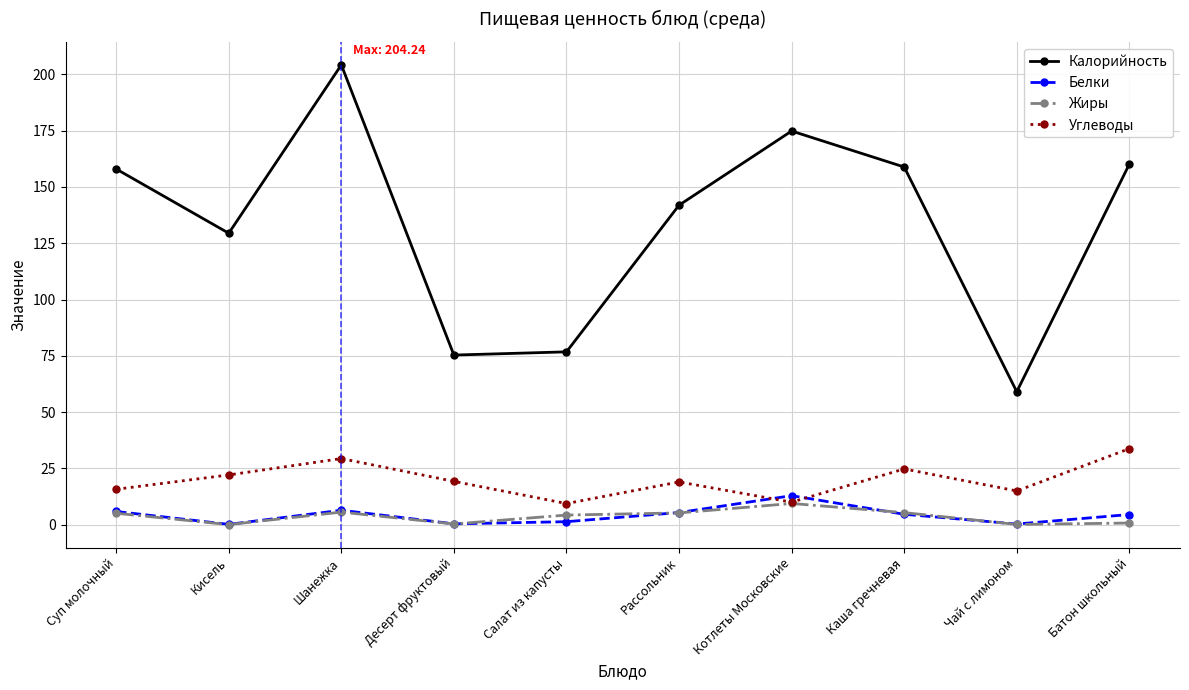

Which series has the widest spread of values?

Калорийность